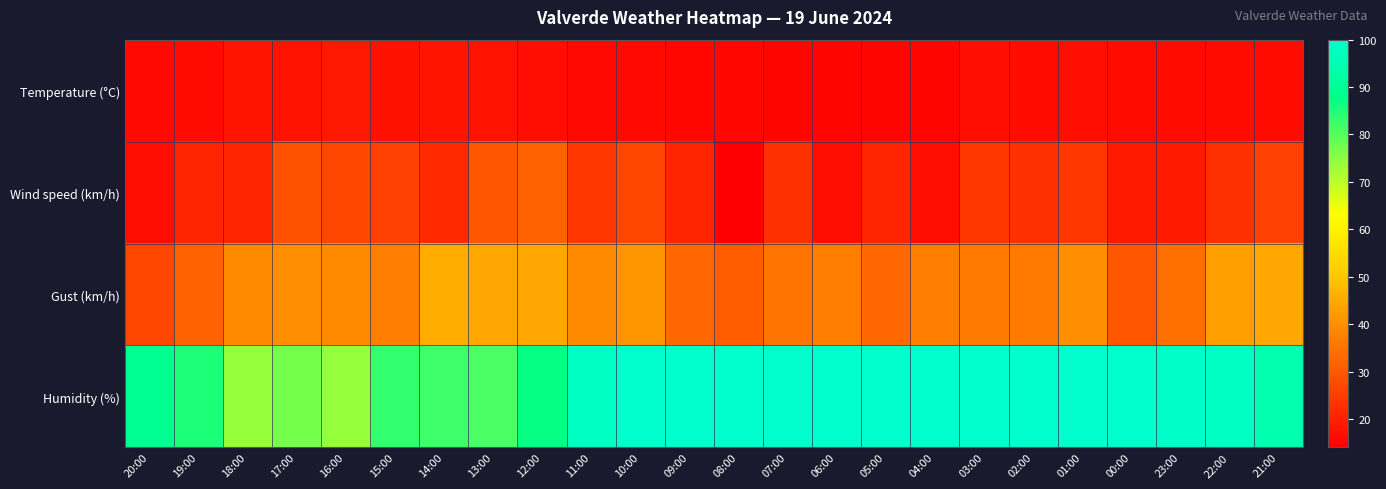

Rank the series by their maximum value, from highest to lowest.

Humidity (%), Gust (km/h), Wind speed (km/h), Temperature (°C)